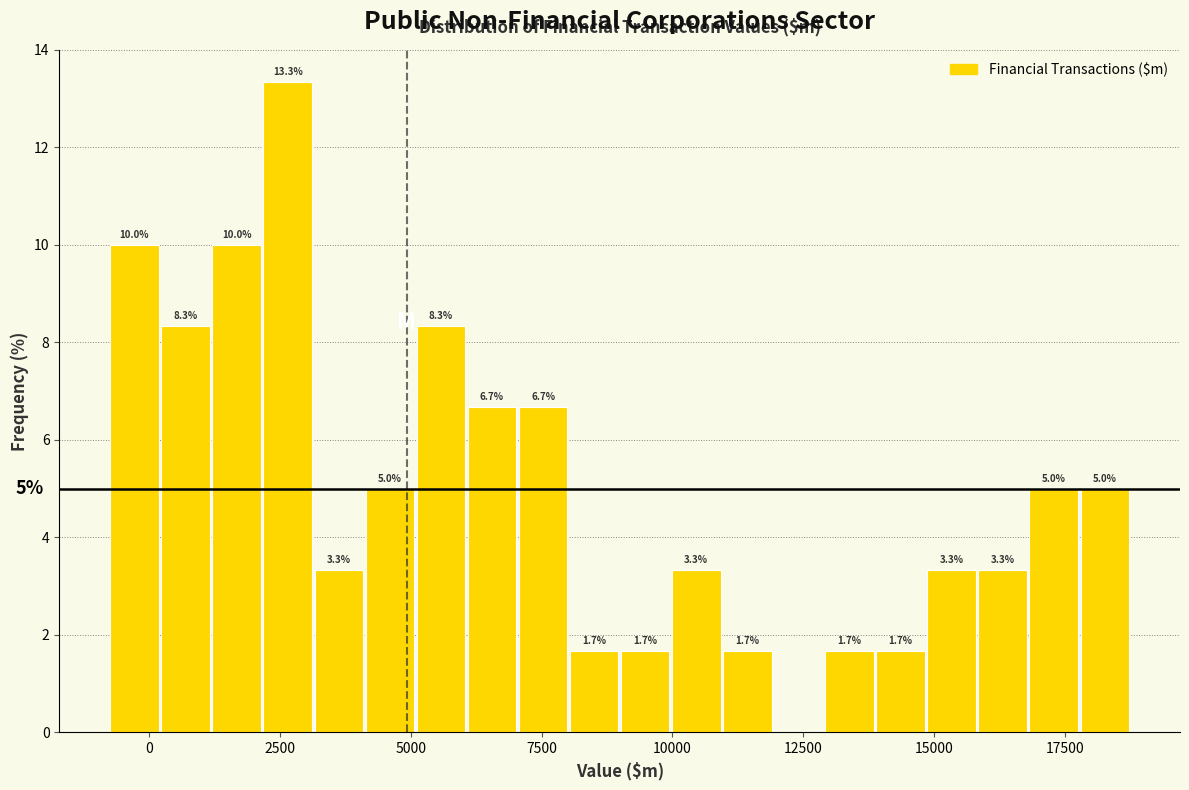

Around what value on the x-axis is the tallest bar? Give the approximate position of its centre, as read against the axis.

2500